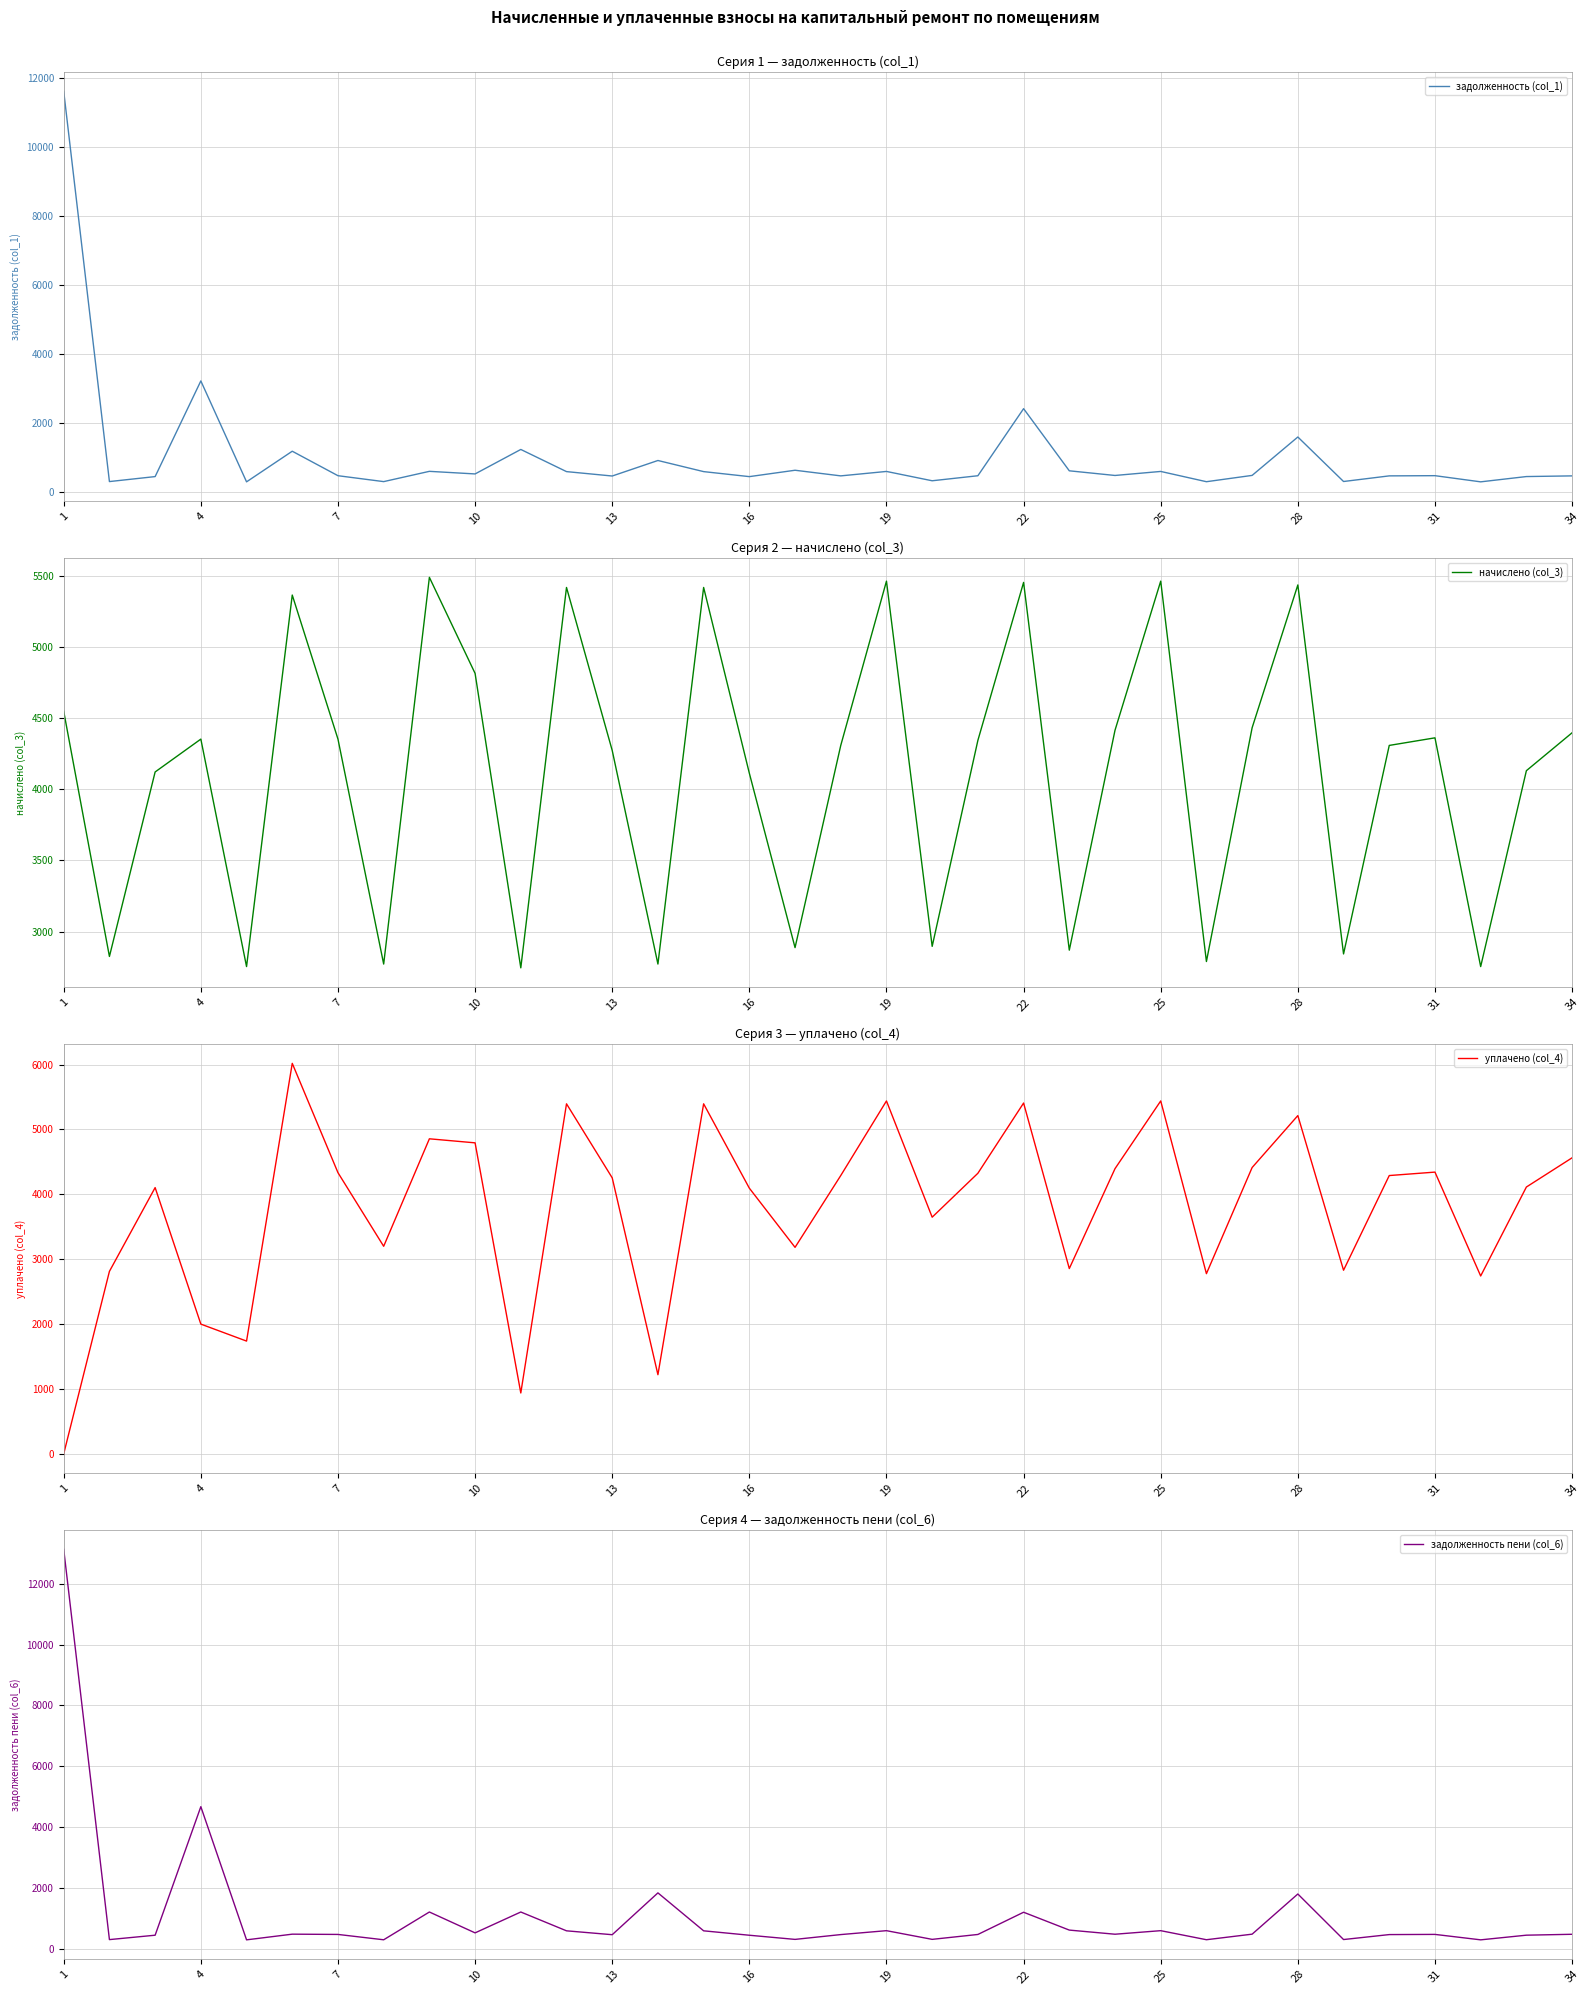

True or false: задолженность пени (col_6) has a value of 478.7 at 29.

True